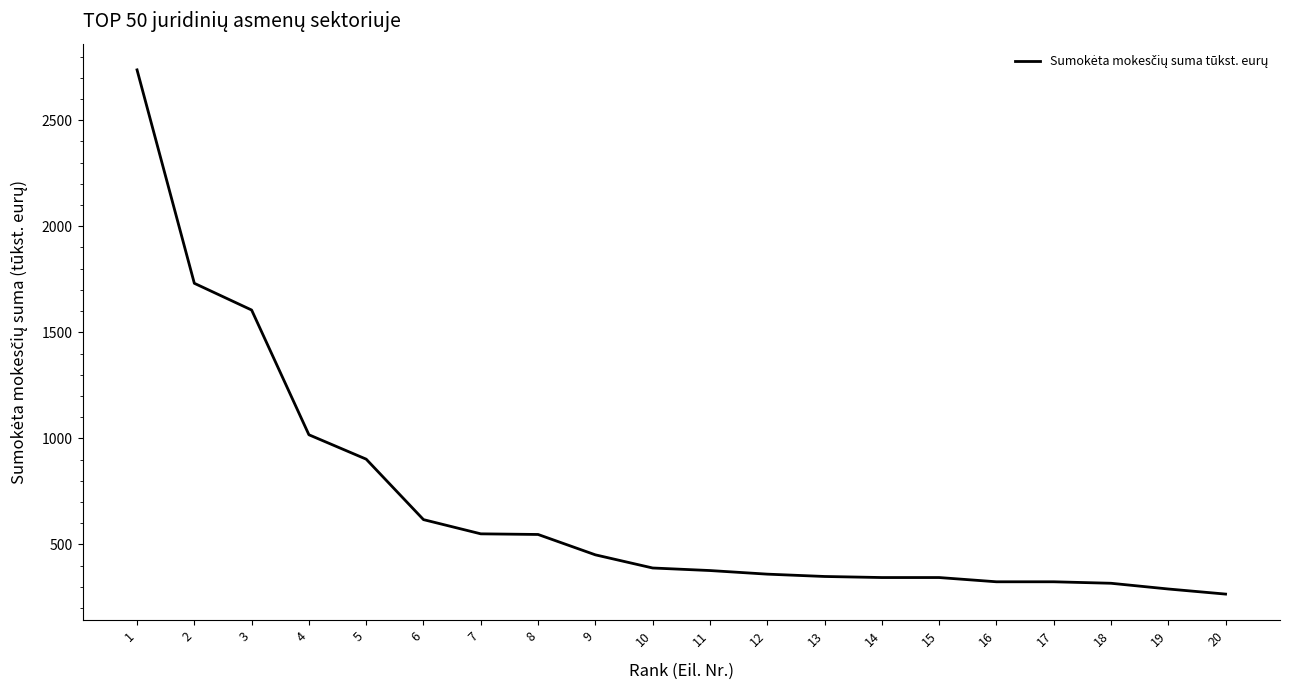

The chart shows a value of 344 at 14. True or false?

True